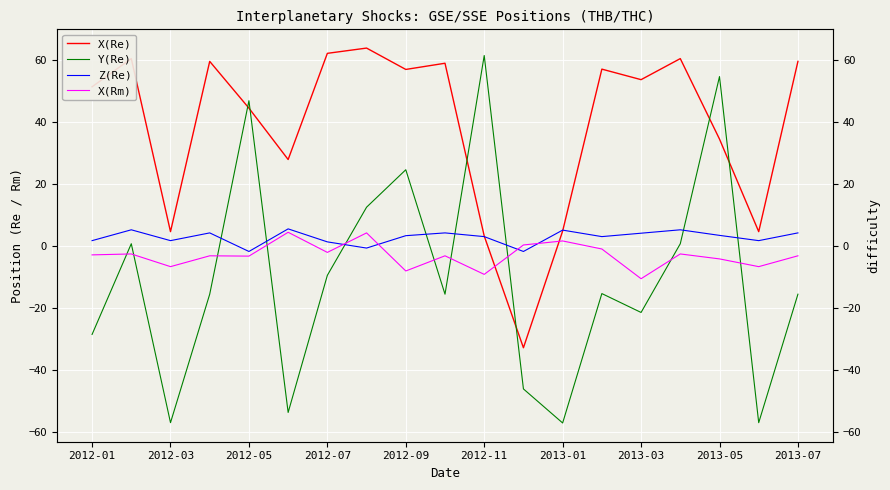

True or false: X(Re) has a value of 53.7 at 2013-03.

True